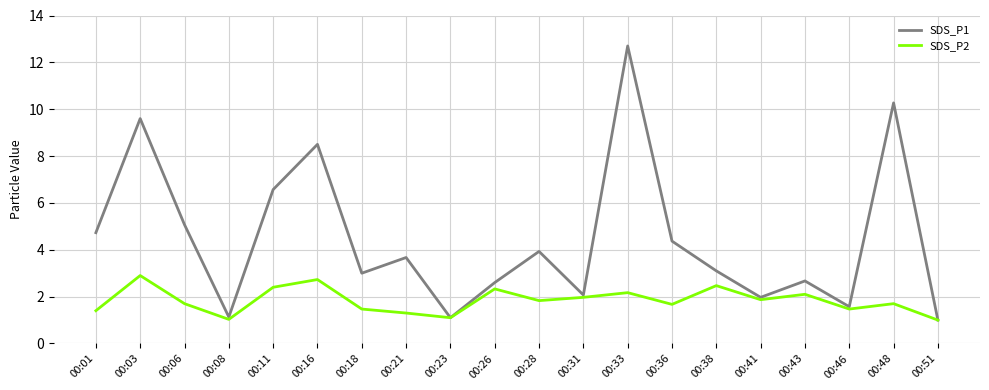

Is it true that SDS_P1 equals 3.9 at 00:28?

True